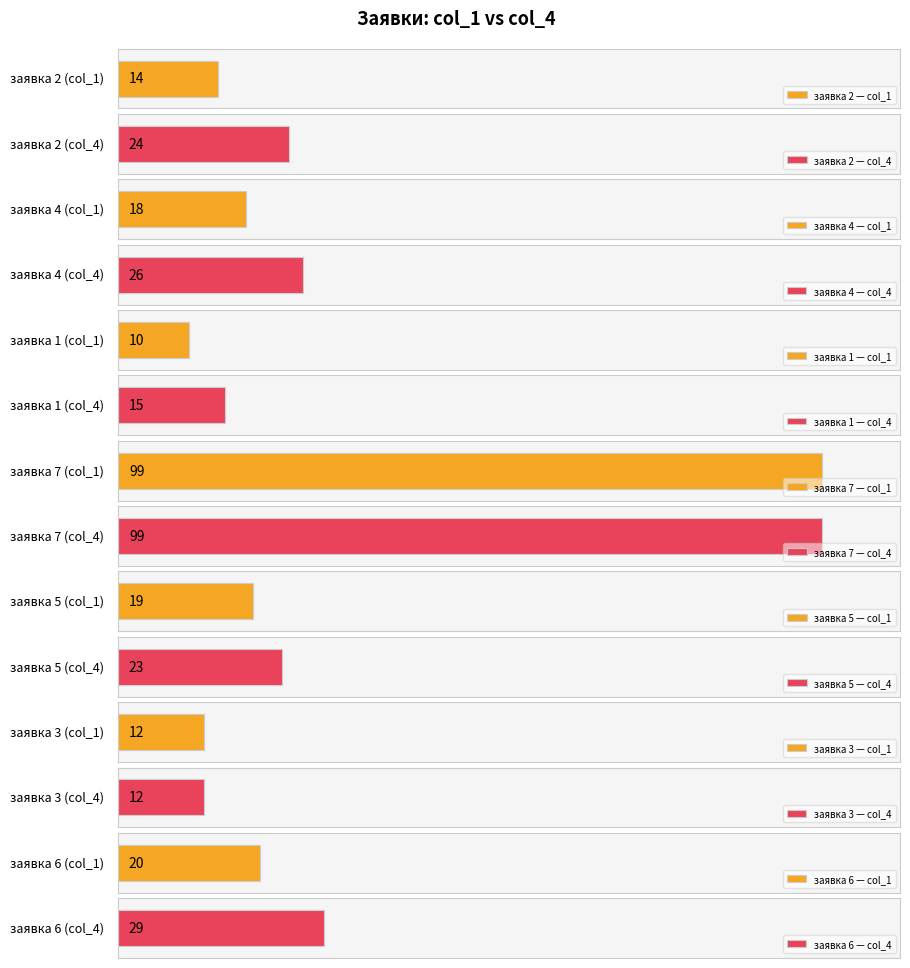

What is the highest value of the col_1_left series?

99